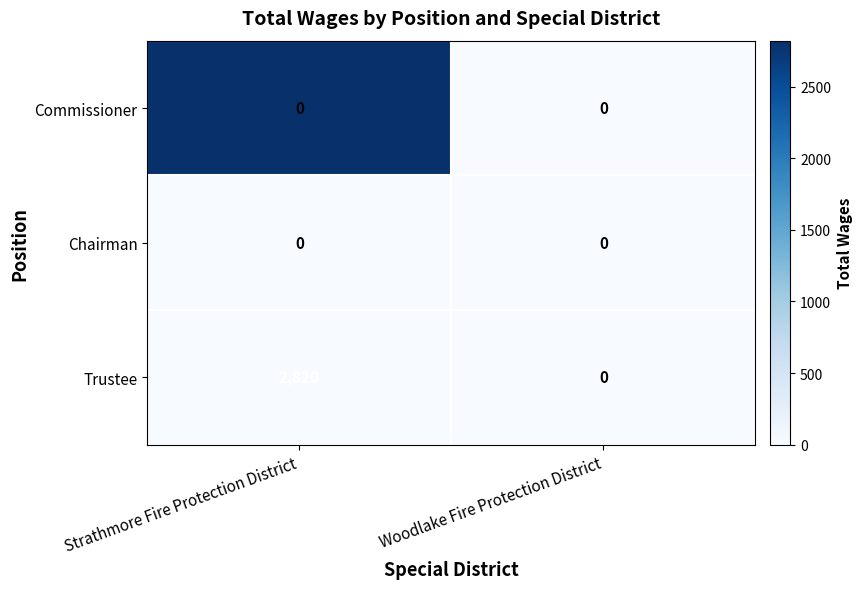

Which series has the widest spread of values?

Trustee